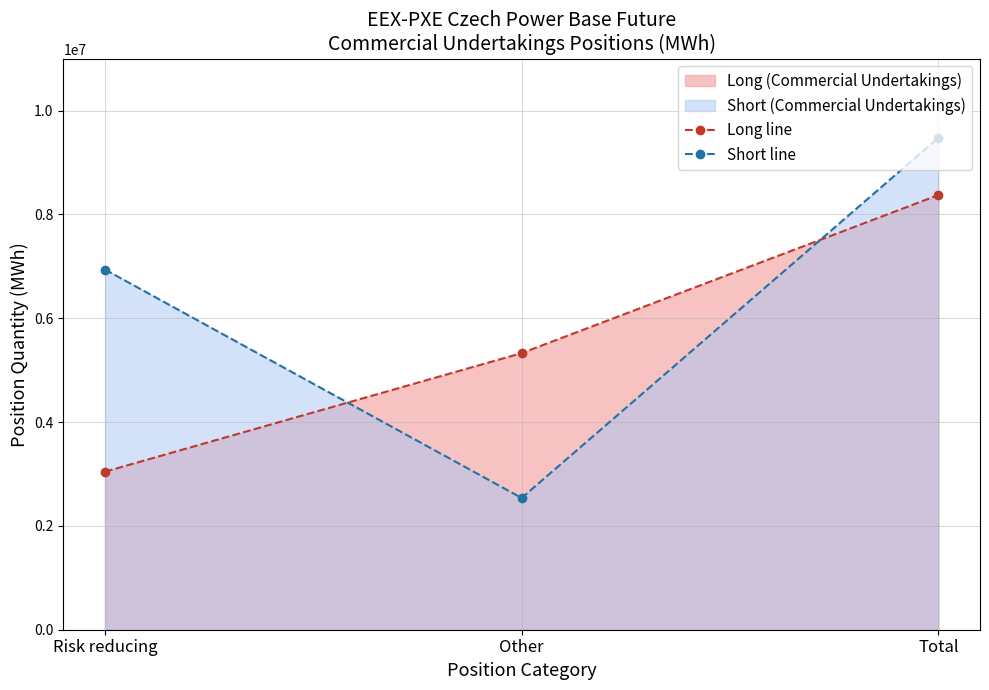

Reading right to left, transcribe all the data shown in this chart.

Long line: 8373354	5328955	3044399
Short line: 9475518	2537734	6937784